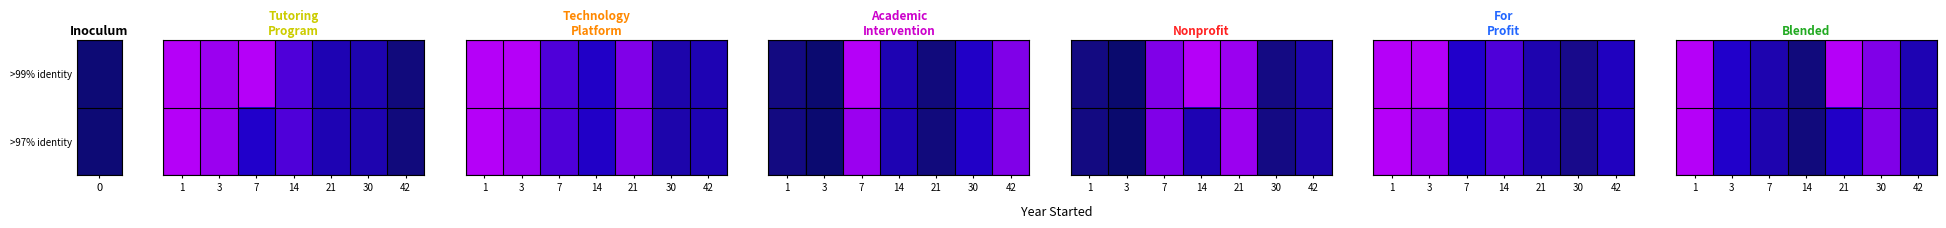

Rank the series by their average value, from lowest to highest.

>97% identity, >99% identity